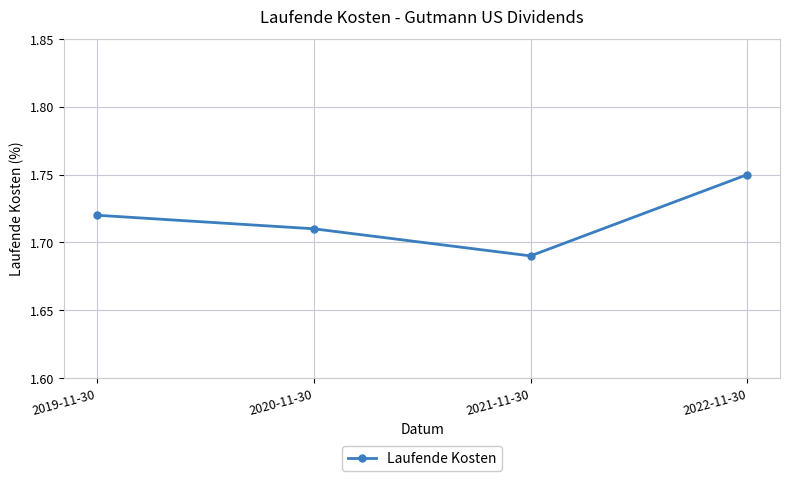

Which label corresponds to the largest value in the chart?

2022-11-30